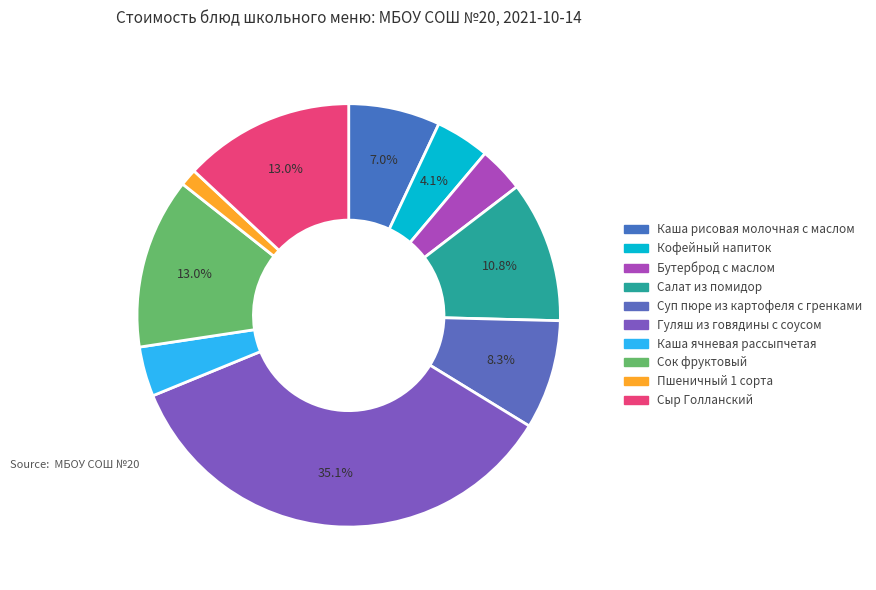

Rank the categories by value from highest to lowest.

Гуляш из говядины с соусом, Сок фруктовый, Сыр Голланский, Салат из помидор, Суп пюре из картофеля с гренками, Каша рисовая молочная с маслом, Кофейный напиток, Каша ячневая рассыпчетая, Бутерброд с маслом, Пшеничный 1 сорта